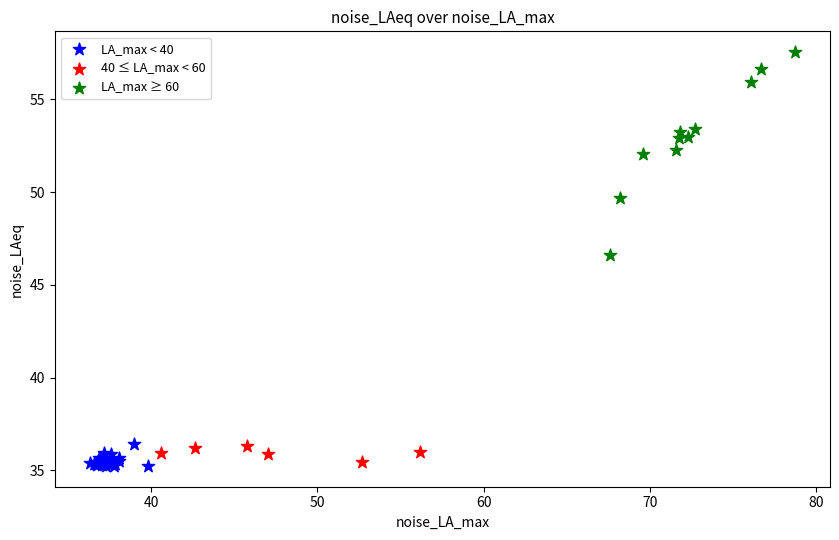

Which series contains the highest Y value?

LA_max ≥ 60